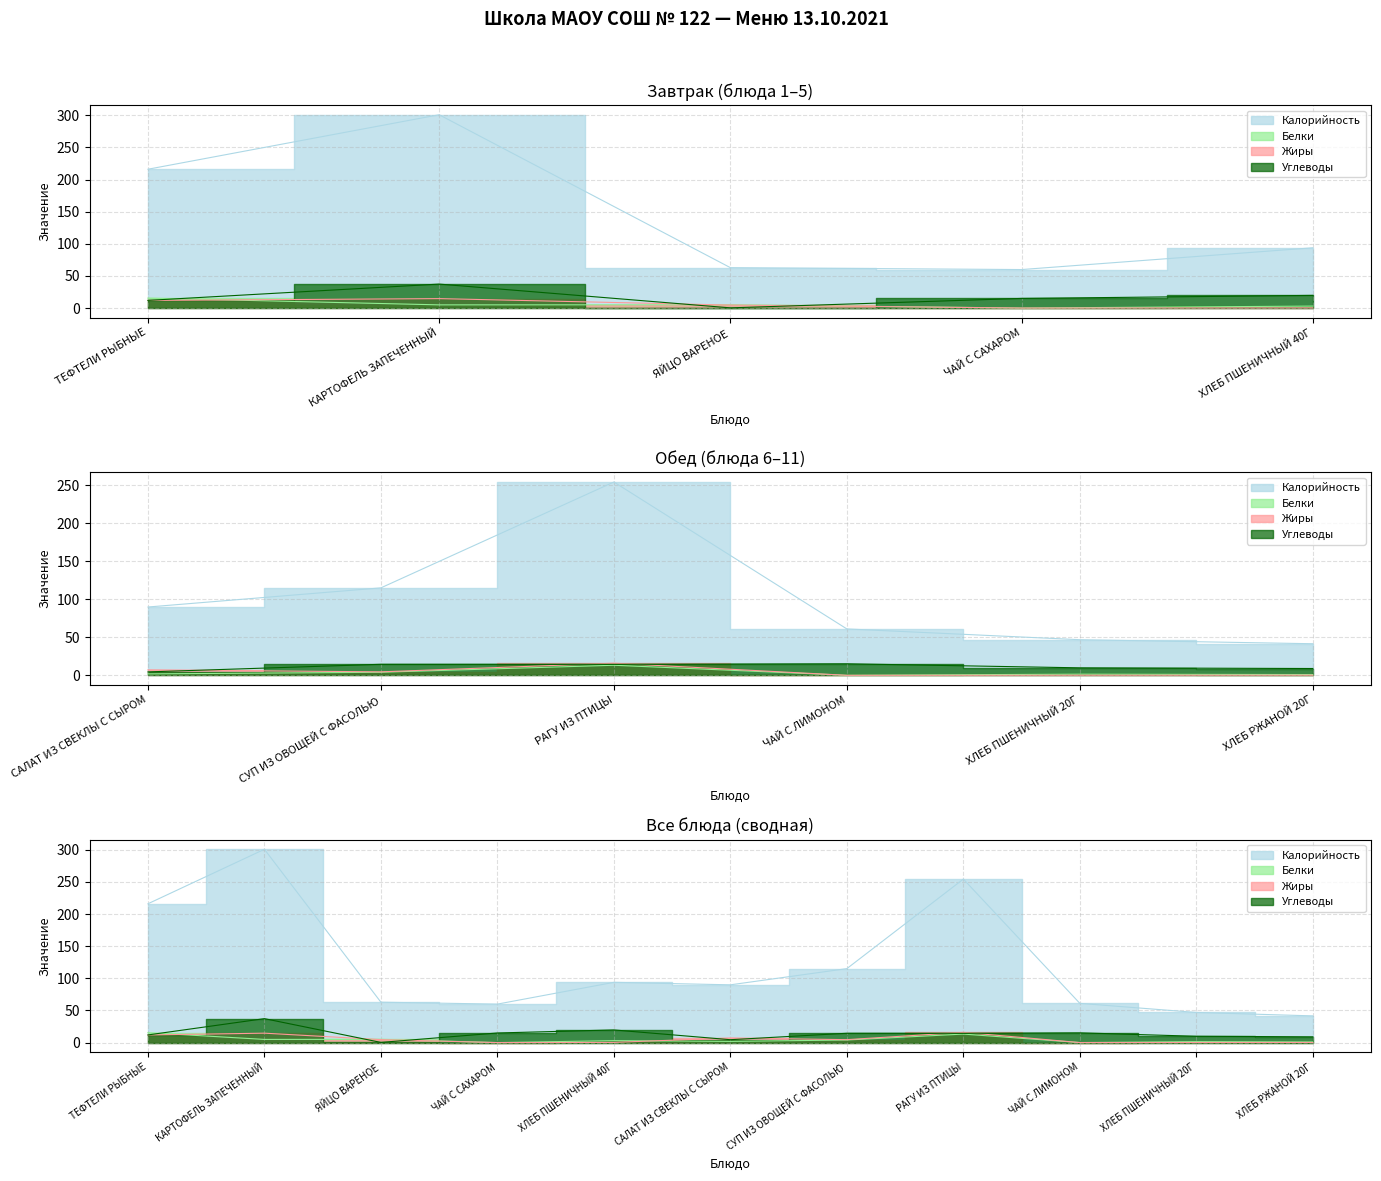

True or false: Углеводы and Белки cross at least once.

True